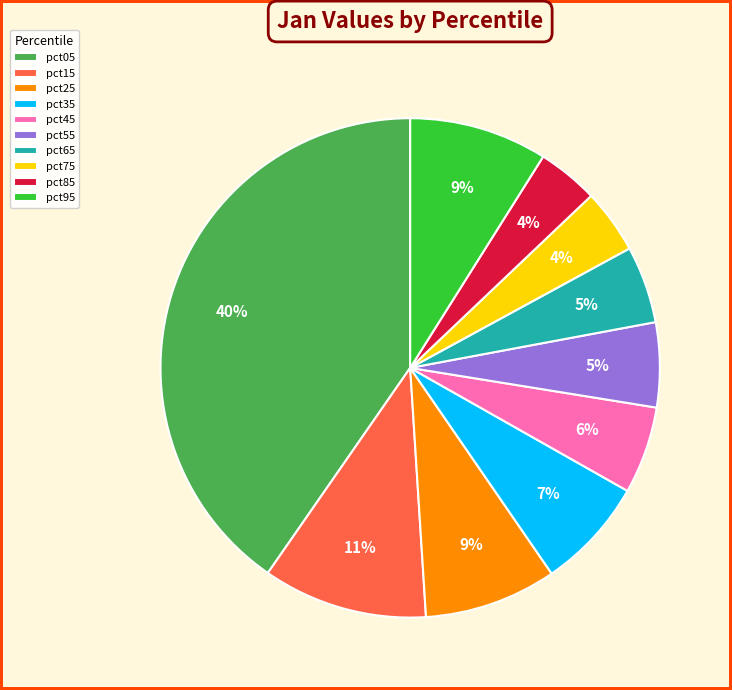

Between pct15 and pct45, which is larger?

pct15